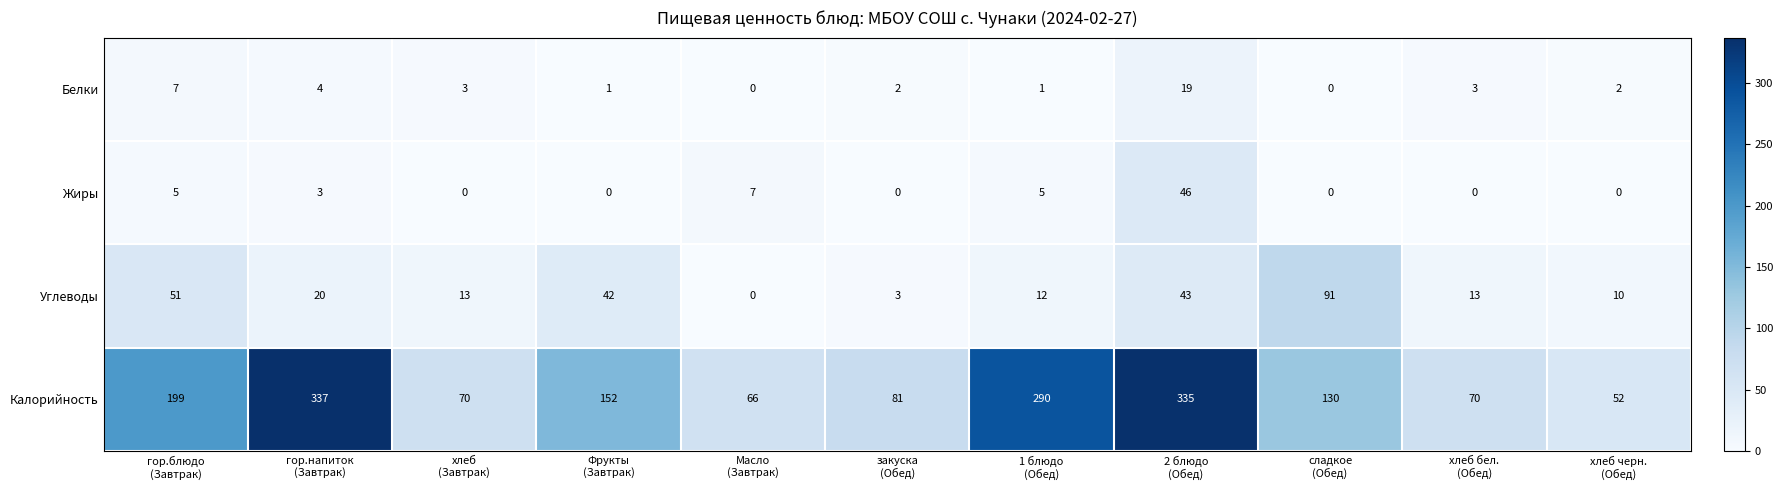

List the series in order of their peak value, lowest first.

Белки, Жиры, Углеводы, Калорийность